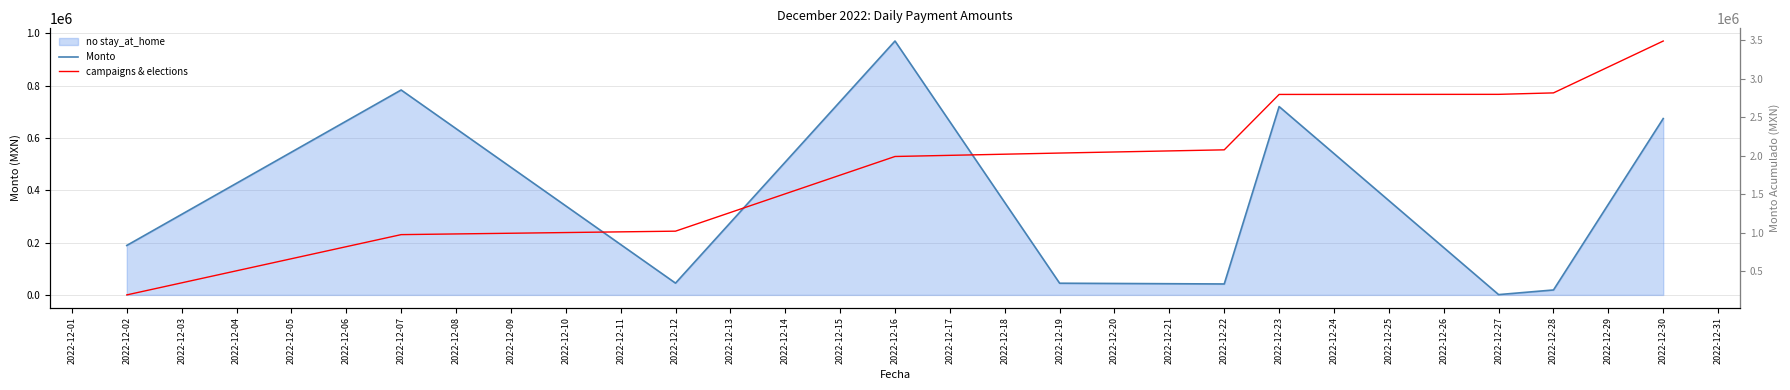

What is the value of the campaigns & elections point at the 10th from the left?

3490174.2